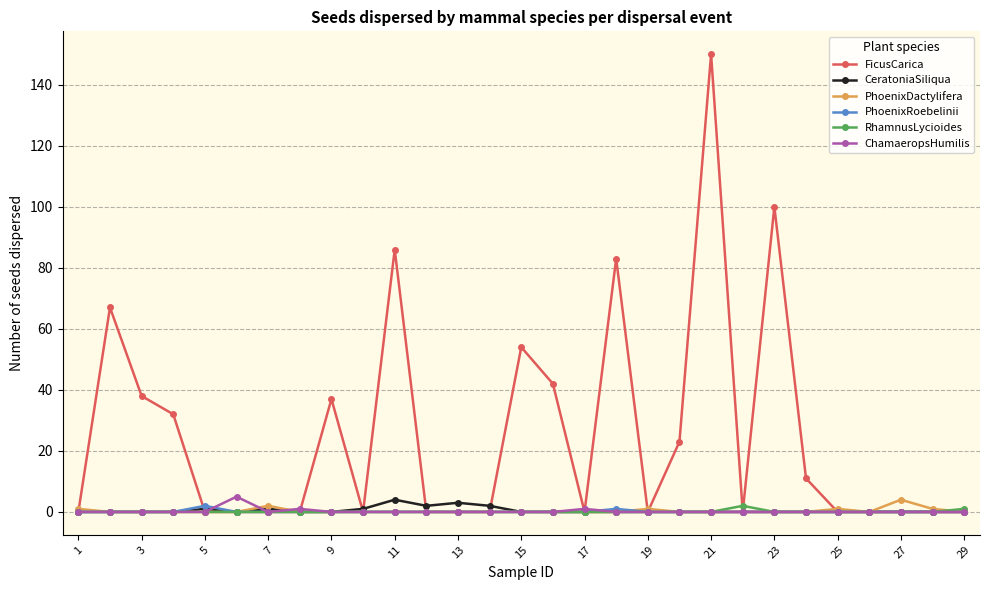

Which series has the largest total across all categories?

FicusCarica